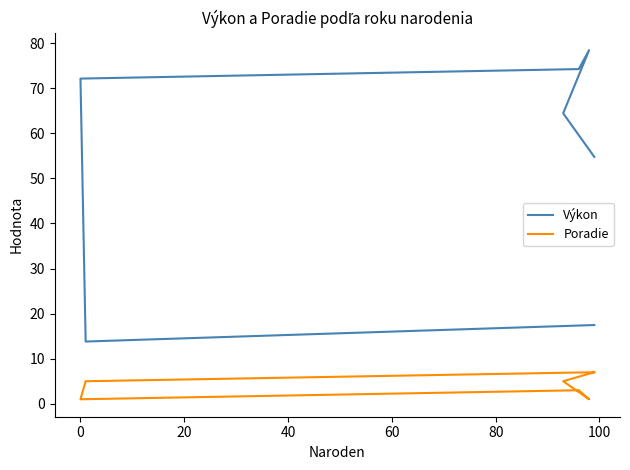

At how many categories does at least one series exceed 66?

3